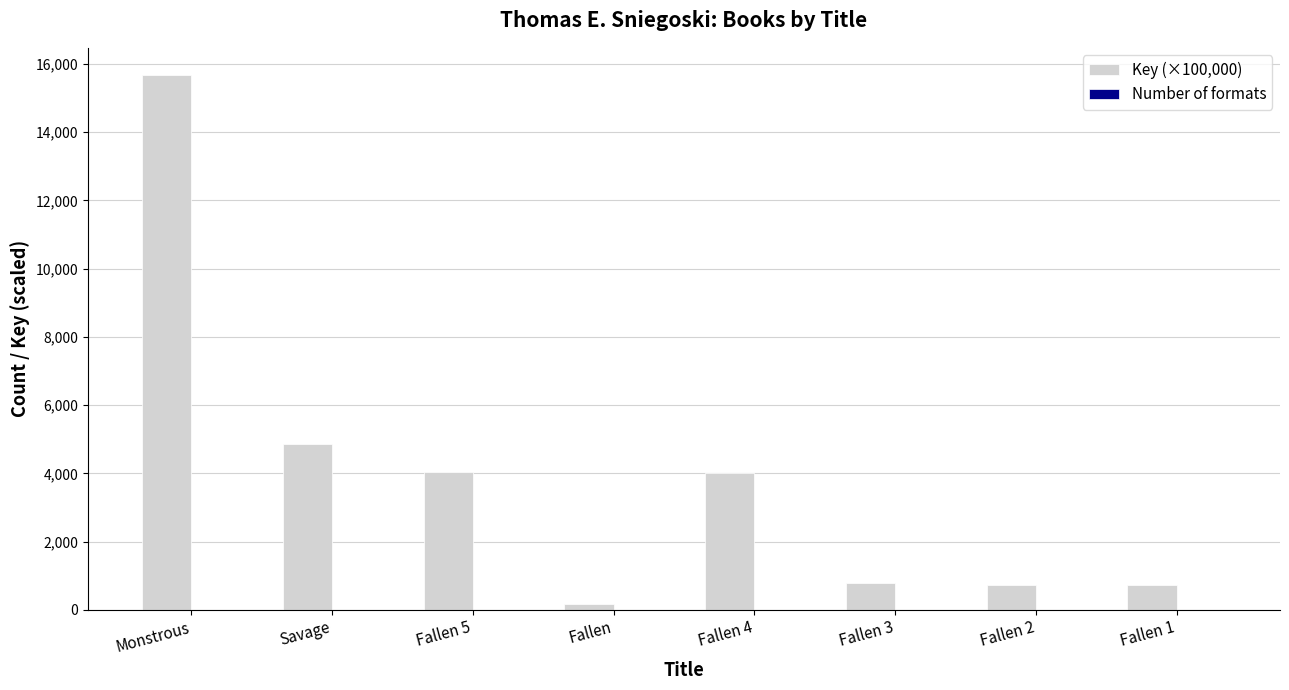

The value of Key (×100,000) at Fallen 5 is 5269.1. True or false?

False